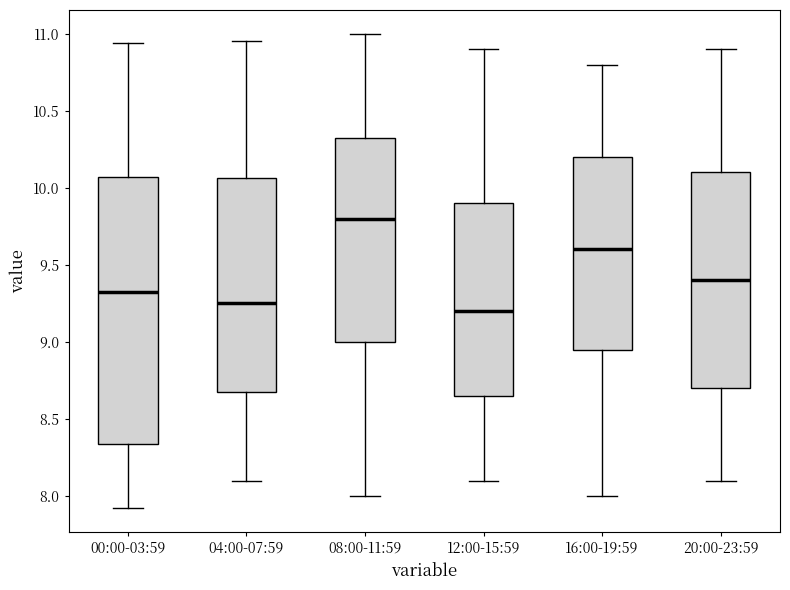

Which box is the tallest, from its lower edge to its upper edge?

00:00-03:59